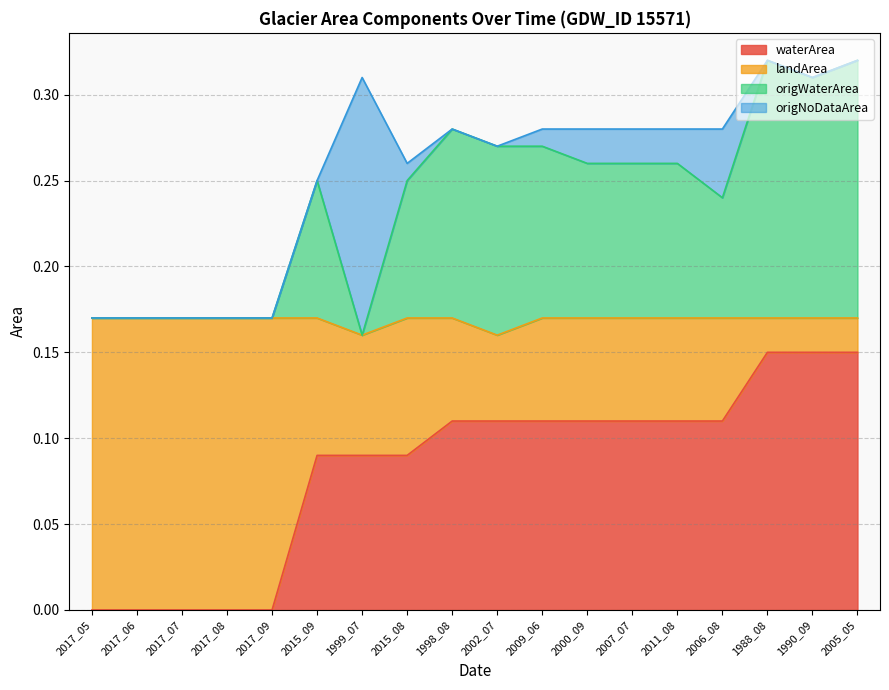

What is the difference between the origWaterArea values at 2007_07 and 2017_07?

0.1